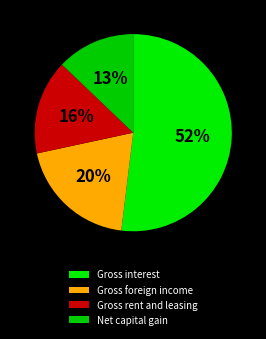

What percentage is NOT represented by Gross rent and leasing?

84.5%